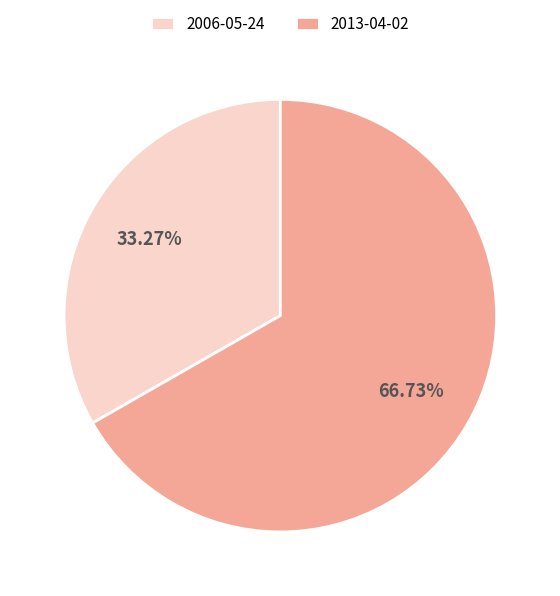

What percentage do 2013-04-02 and 2006-05-24 together represent?

100.0%